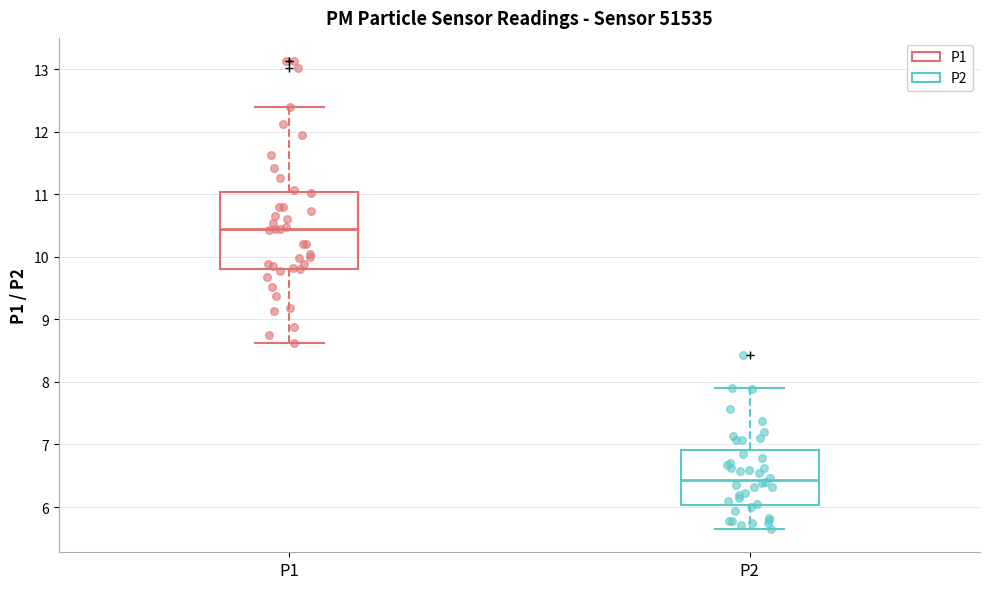

Reading left to right, transcribe this box plot: for each box, give where its median line is, the range the box spans, and where its two whiskers end, as read against the y-axis. The values are not printed on the chart, so give them approximately, as read against the axis.

P1: median 10.4, box 9.8 to 11.0, whiskers 8.6 to 12.4
P2: median 6.4, box 6.0 to 6.9, whiskers 5.7 to 7.9